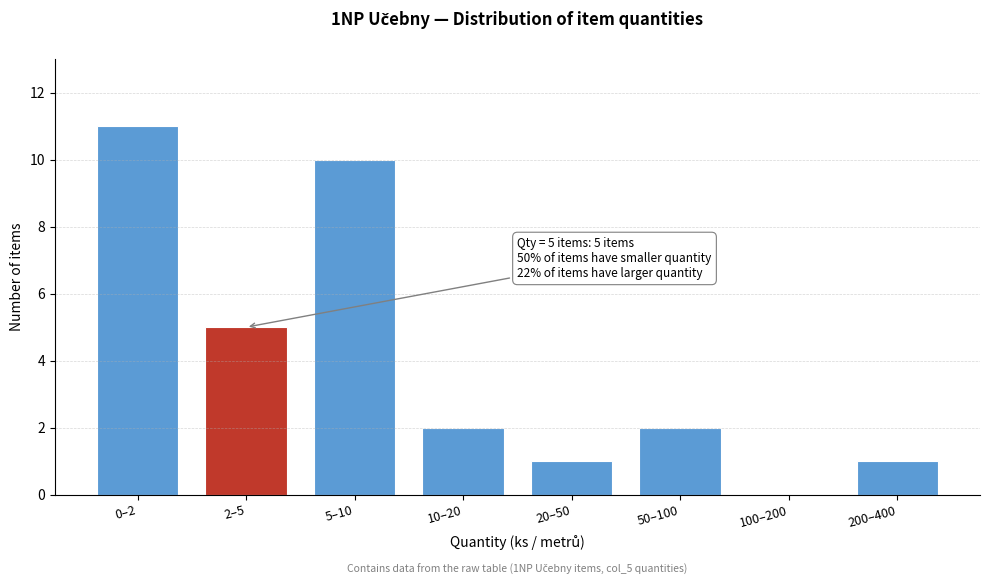

Reading left to right, transcribe all the data shown in this chart.

0–2=11	2–5=5	5–10=10	10–20=2	20–50=1	50–100=2	100–200=0	200–400=1